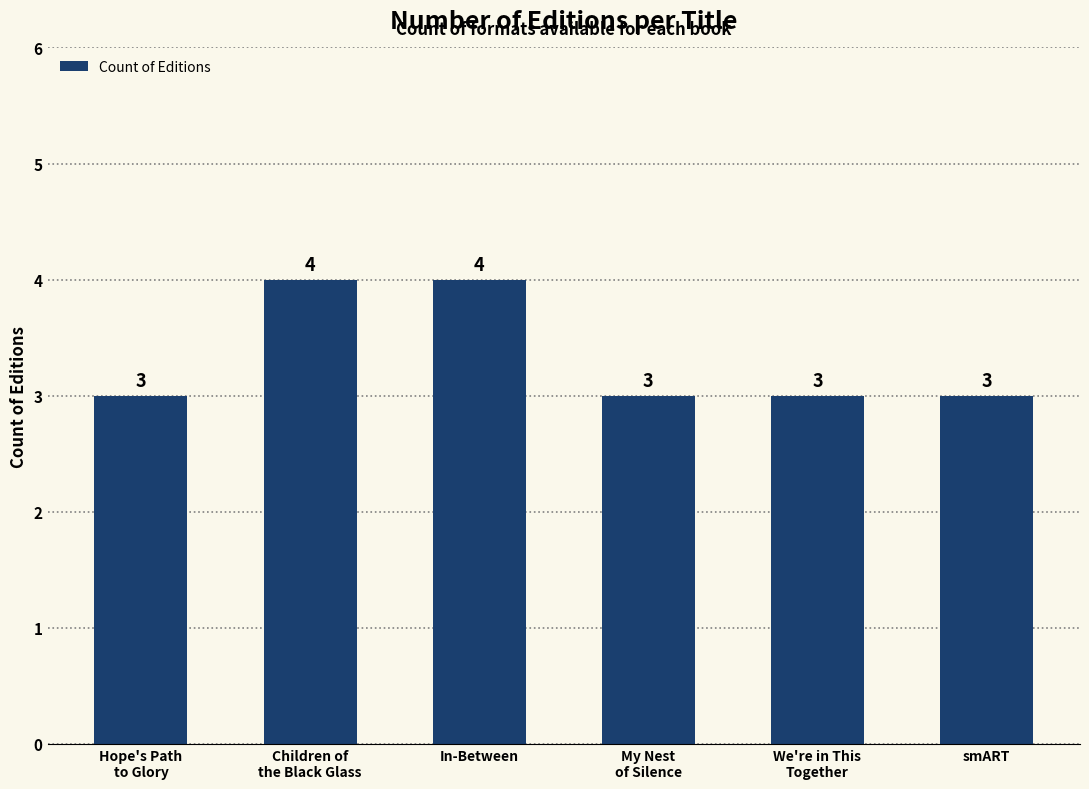

How many values are between 3 and 4?

6